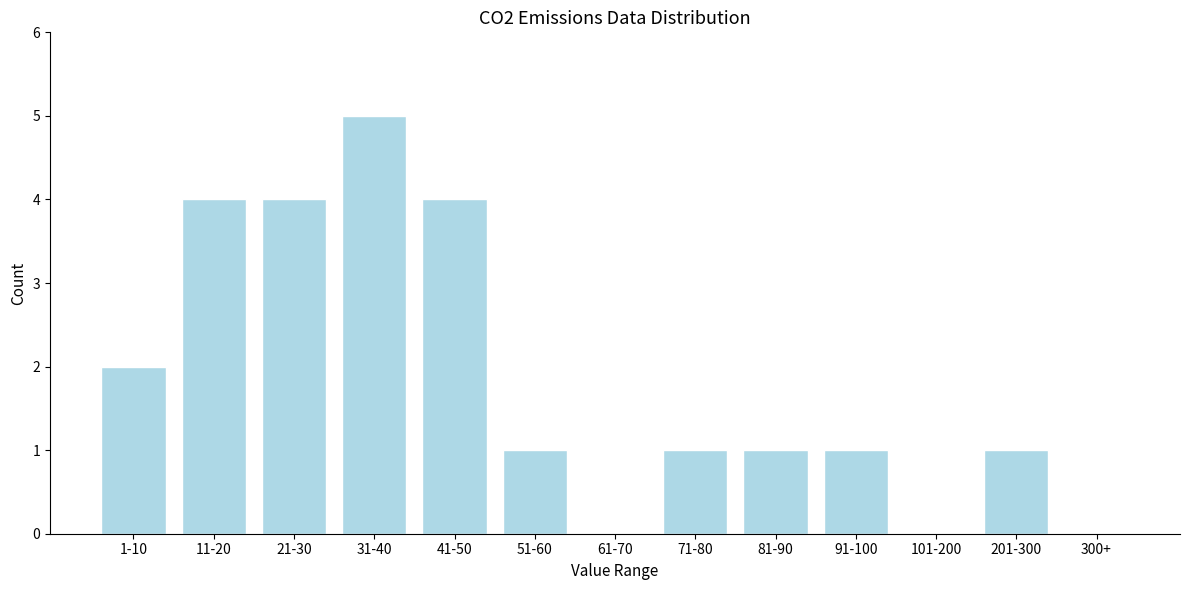

Reading left to right, list all the values displayed in this chart.

1-10=2	11-20=4	21-30=4	31-40=5	41-50=4	51-60=1	61-70=0	71-80=1	81-90=1	91-100=1	101-200=0	201-300=1	300+=0